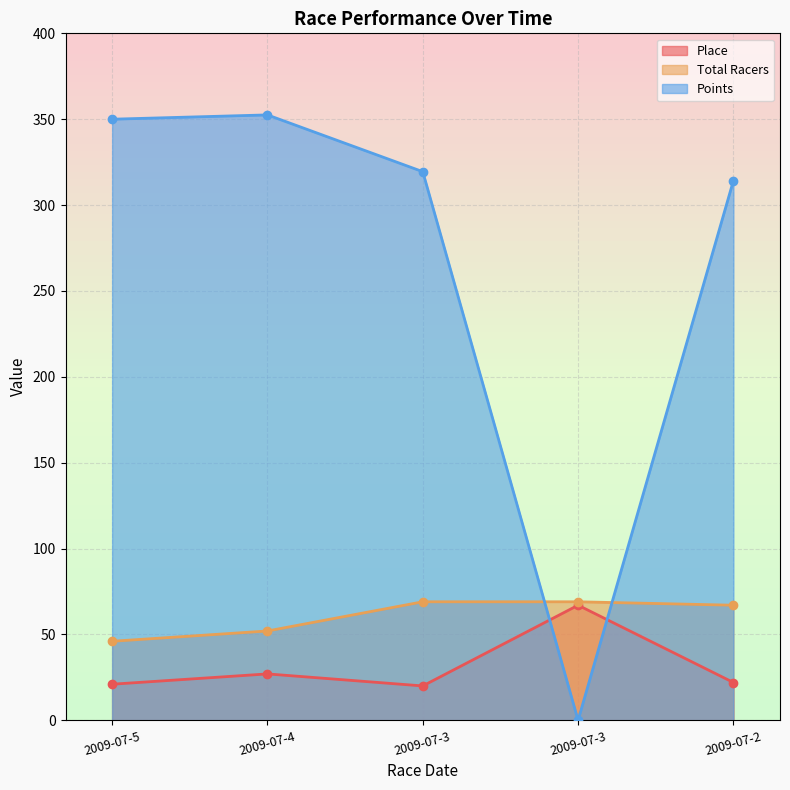

Reading right to left, transcribe all the data shown in this chart.

Place: 22.0	67.0	20.0	27.0	21.0
Total Racers: 67.0	69.0	69.0	52.0	46.0
Points: 314.2	0.0	319.5	352.5	350.0